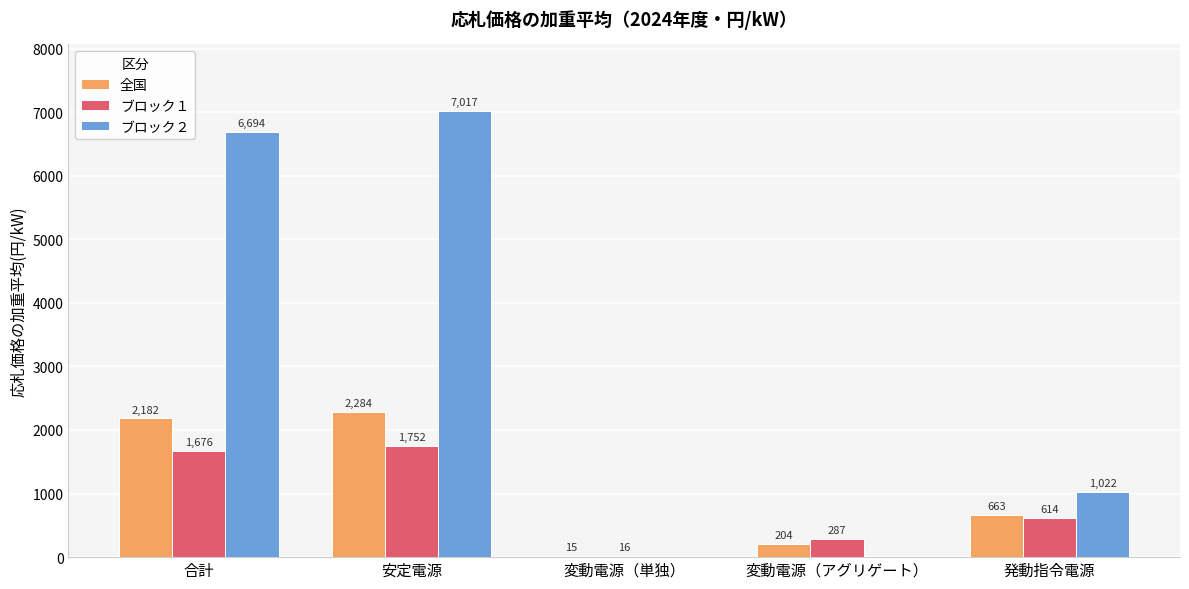

What is the sum of all ブロック１ values?

4345